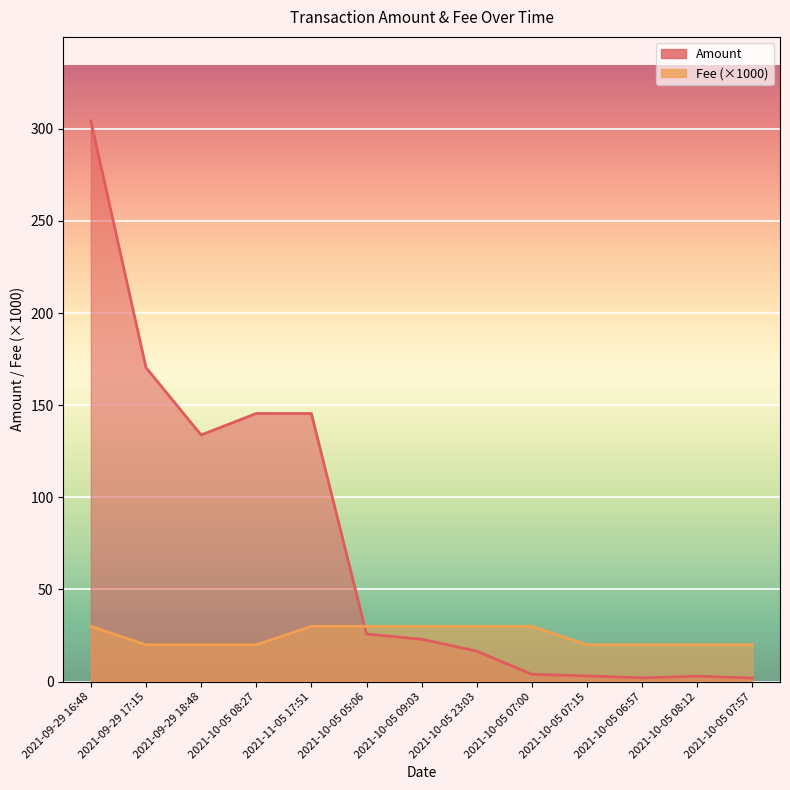

Is the value of Amount at 2021-09-29 16:48 greater than the value of Fee at 2021-10-05 07:15?

Yes